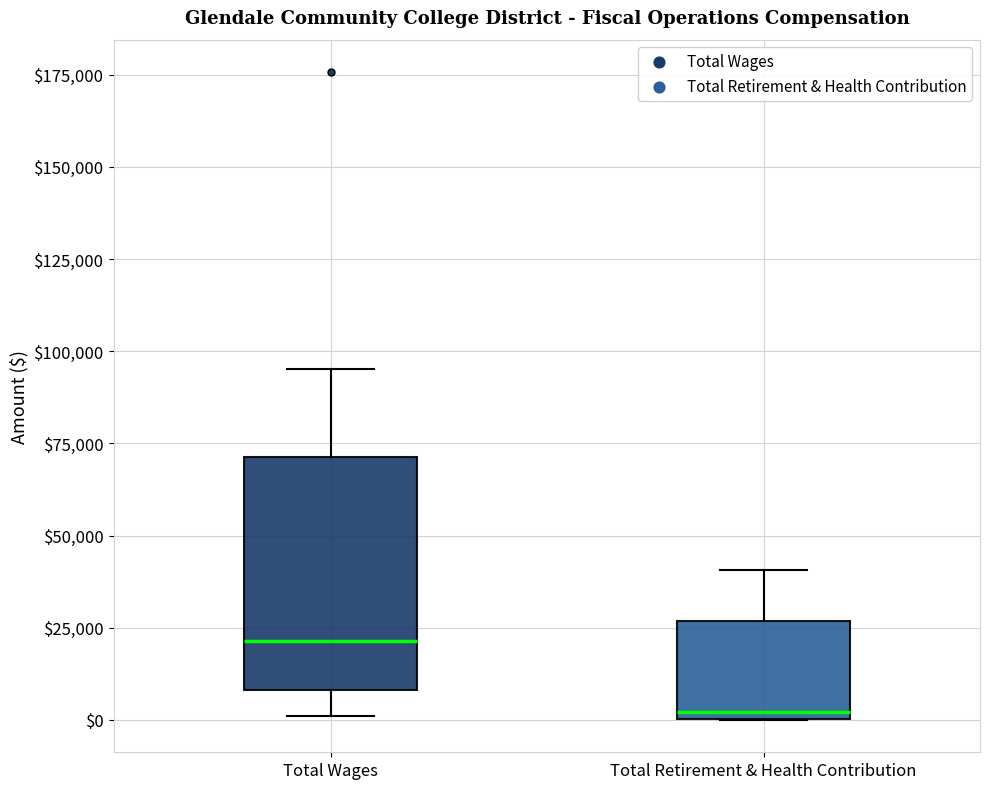

Which box has the highest median line?

Total Wages